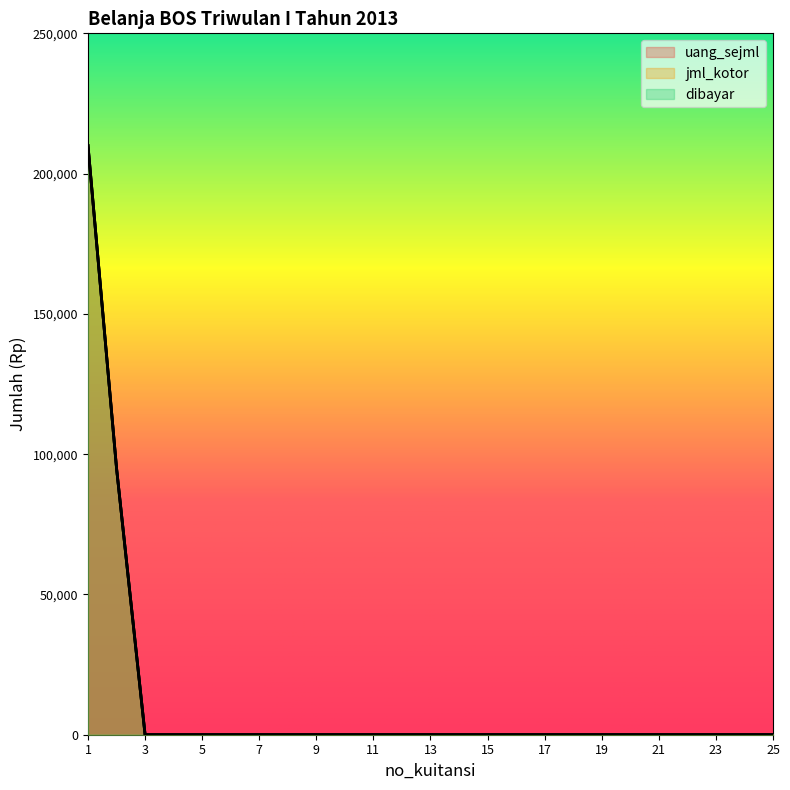

Reading left to right, transcribe all the data shown in this chart.

uang_sejml: 1=210000	2=95000	3=0	4=0	5=0	6=0	7=0	8=0	9=0	10=0	11=0	12=0	13=0	14=0	15=0	16=0	17=0	18=0	19=0	20=0	21=0	22=0	23=0	24=0	25=0
jml_kotor: 1=210000	2=95000	3=0	4=0	5=0	6=0	7=0	8=0	9=0	10=0	11=0	12=0	13=0	14=0	15=0	16=0	17=0	18=0	19=0	20=0	21=0	22=0	23=0	24=0	25=0
dibayar: 1=210000	2=95000	3=0	4=0	5=0	6=0	7=0	8=0	9=0	10=0	11=0	12=0	13=0	14=0	15=0	16=0	17=0	18=0	19=0	20=0	21=0	22=0	23=0	24=0	25=0